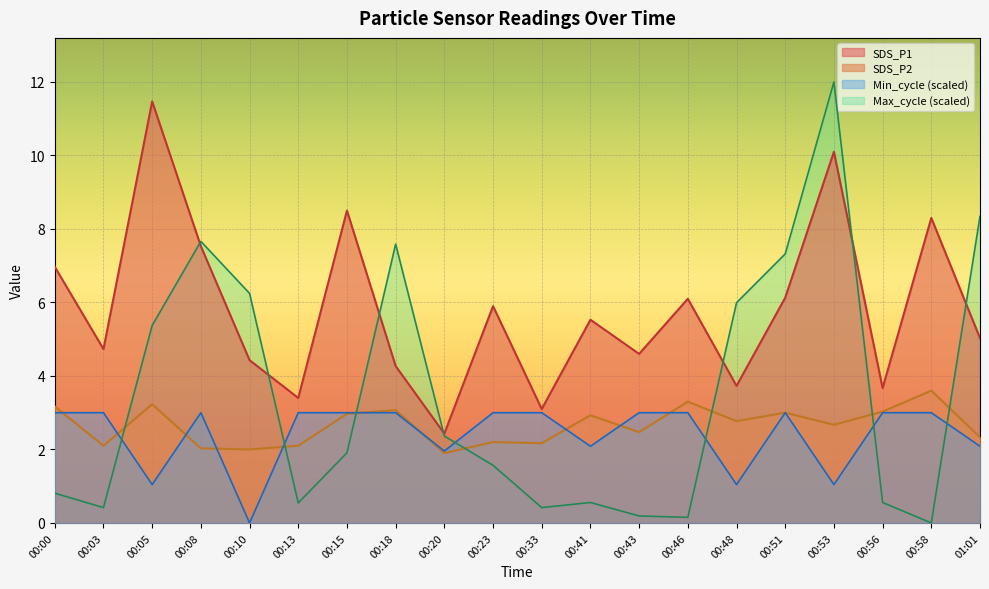

How many categories are shown in the chart?

20